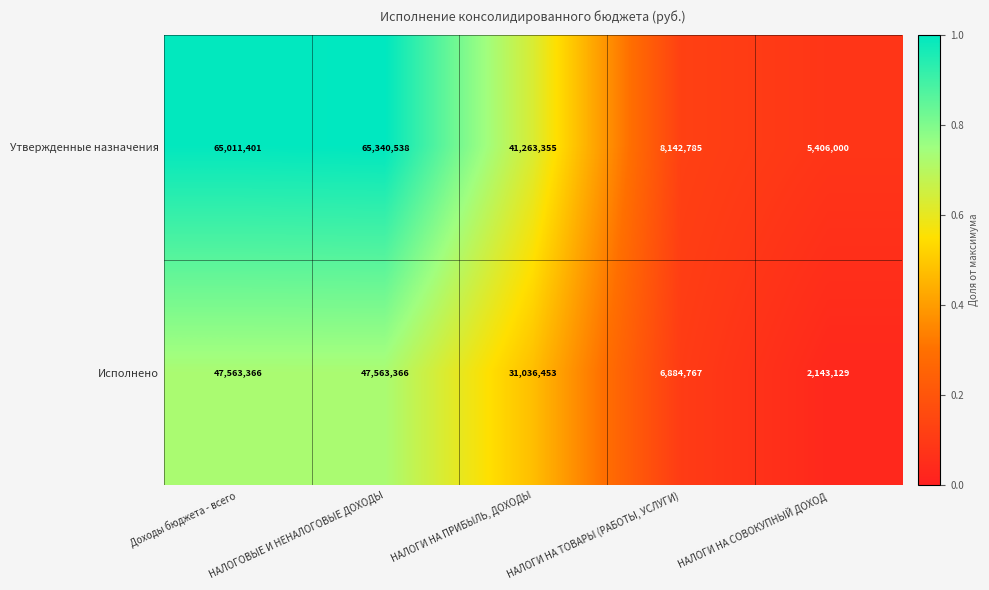

Is it true that Исполнено equals 6884767 at НАЛОГИ НА ТОВАРЫ (РАБОТЫ, УСЛУГИ)?

True